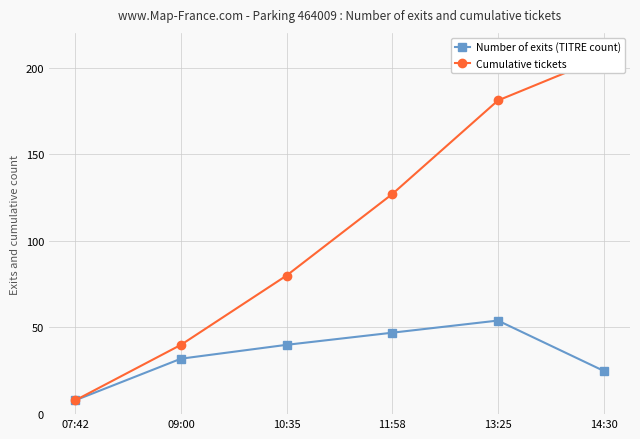

List the labels in order of Cumulative tickets value, smallest first.

07:42, 09:00, 10:35, 11:58, 13:25, 14:30